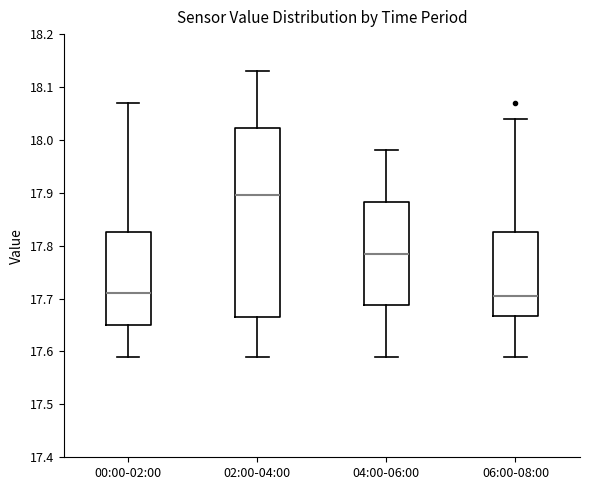

Which box is the tallest, from its lower edge to its upper edge?

02:00-04:00